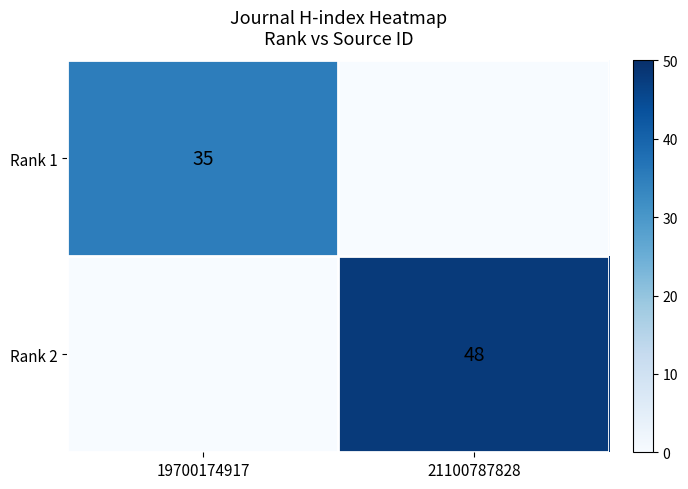

The value of Rank 2 at 21100787828 is 66. True or false?

False